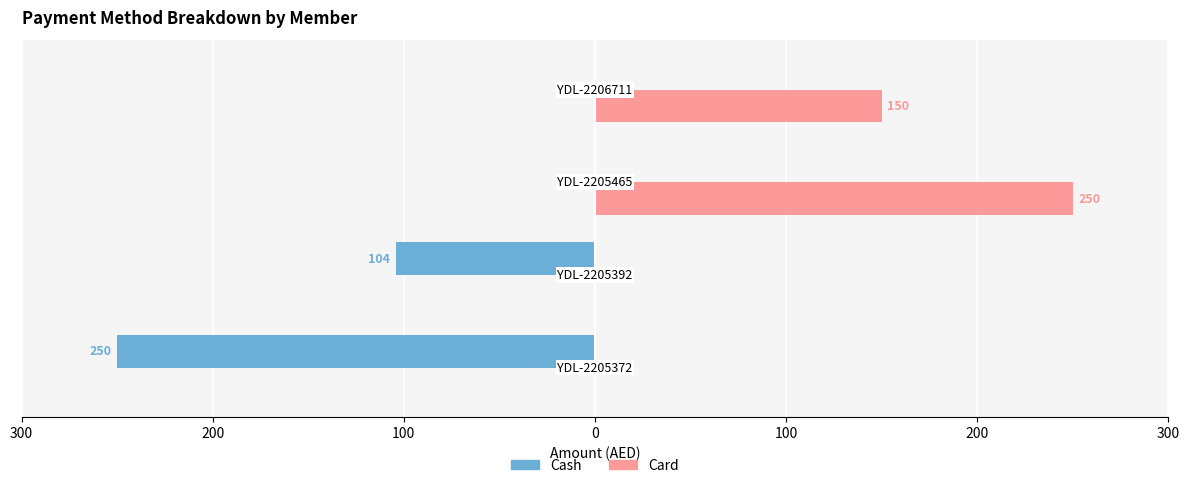

What are all the series names shown in the legend?

Cash, Card